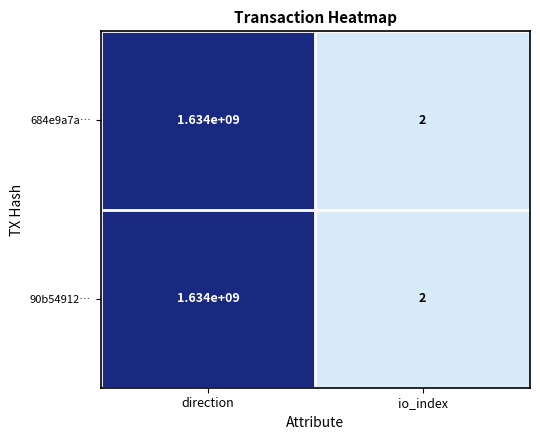

What is the difference between the 684e9a7a… values at io_index and direction?

1633999998